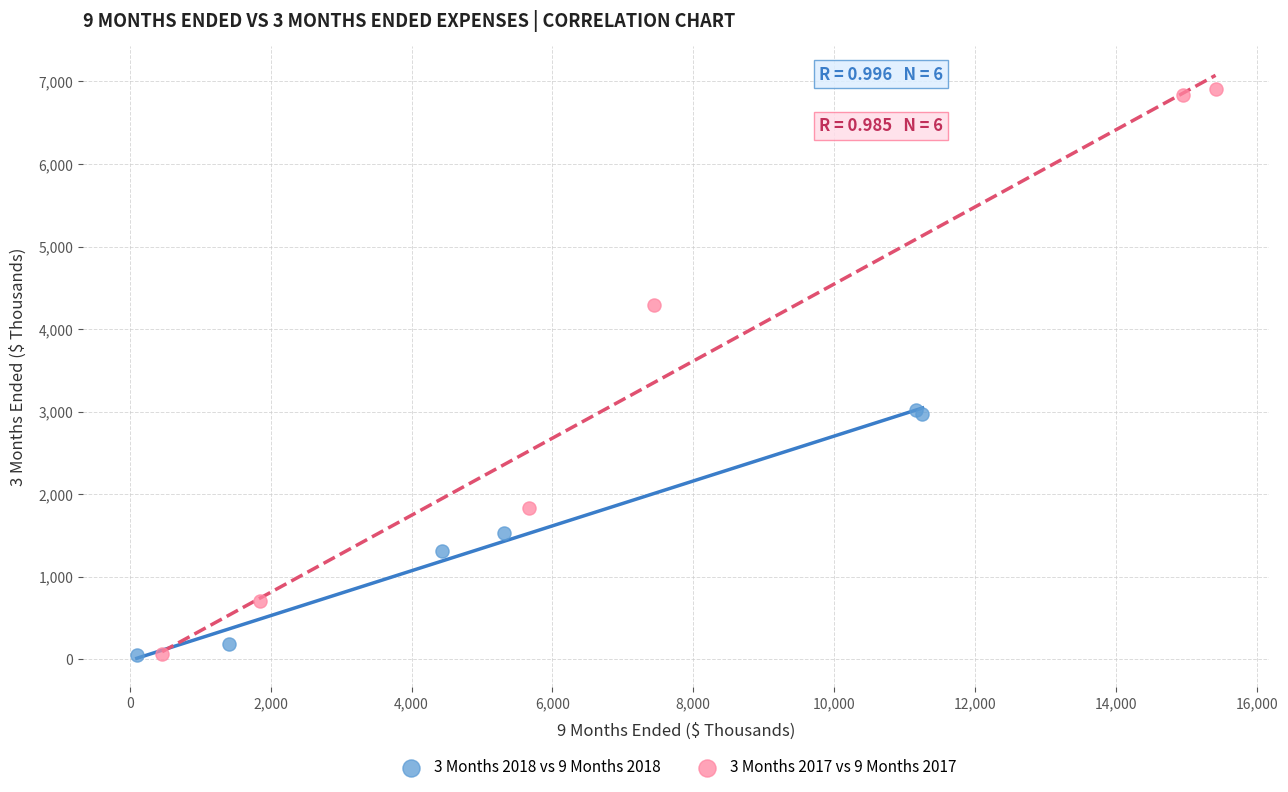

Which series contains the highest Y value?

3 Months 2017 vs 9 Months 2017